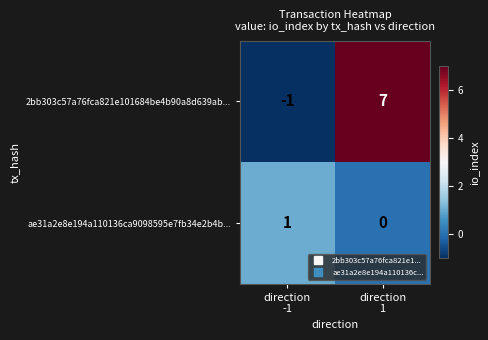

Which series has the largest total across all categories?

2bb303c57a76fca821e101684be4b90a8d639ab...